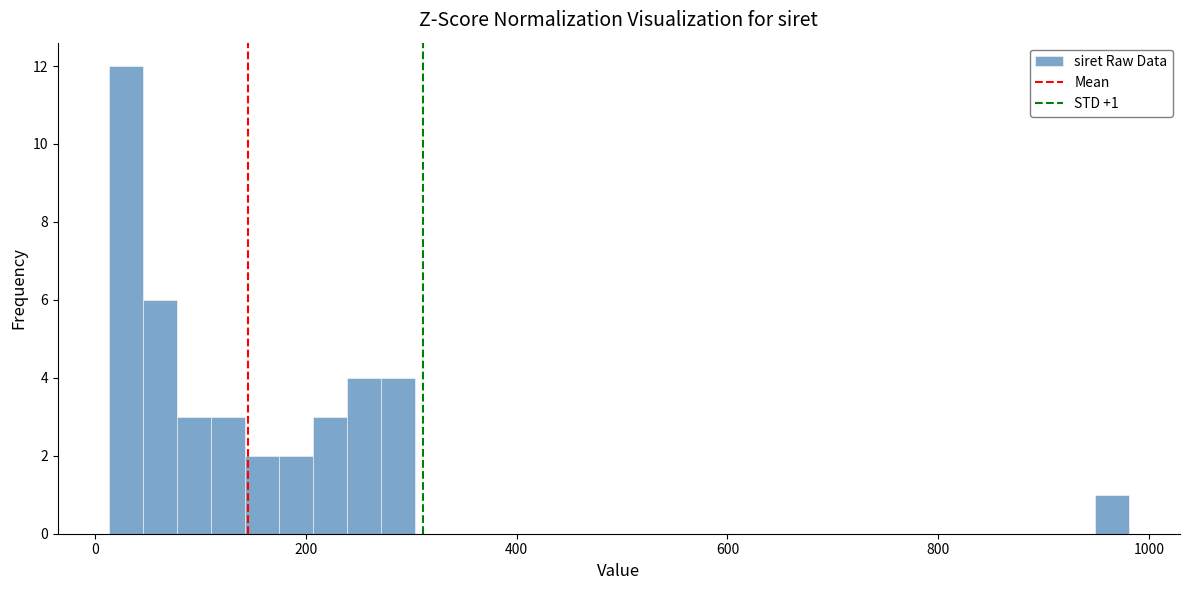

Around what value on the x-axis is the tallest bar? Give the approximate position of its centre, as read against the axis.

20